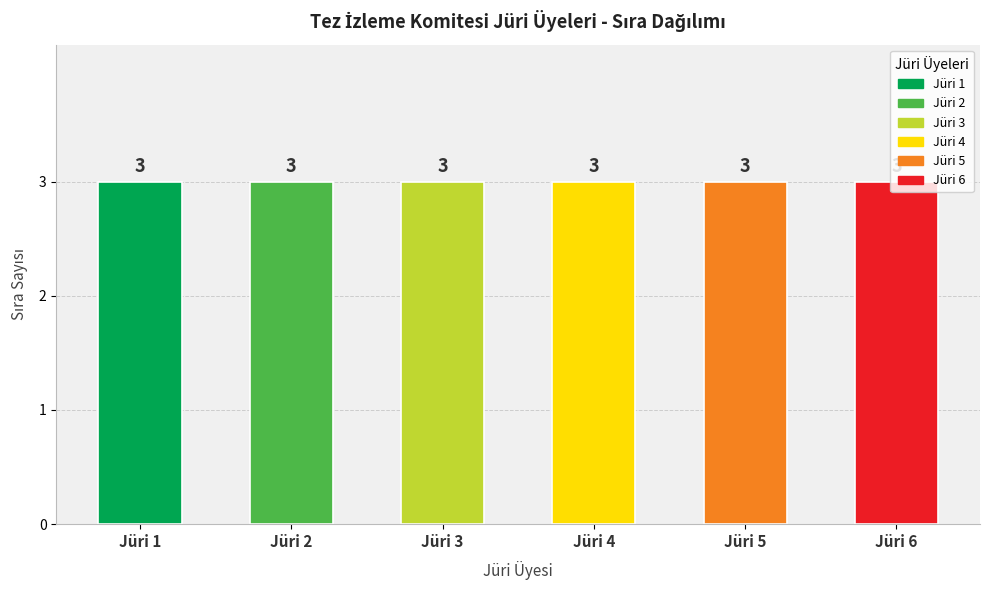

True or false: the data shows 1 at Jüri 5 - Sıra 3.

False